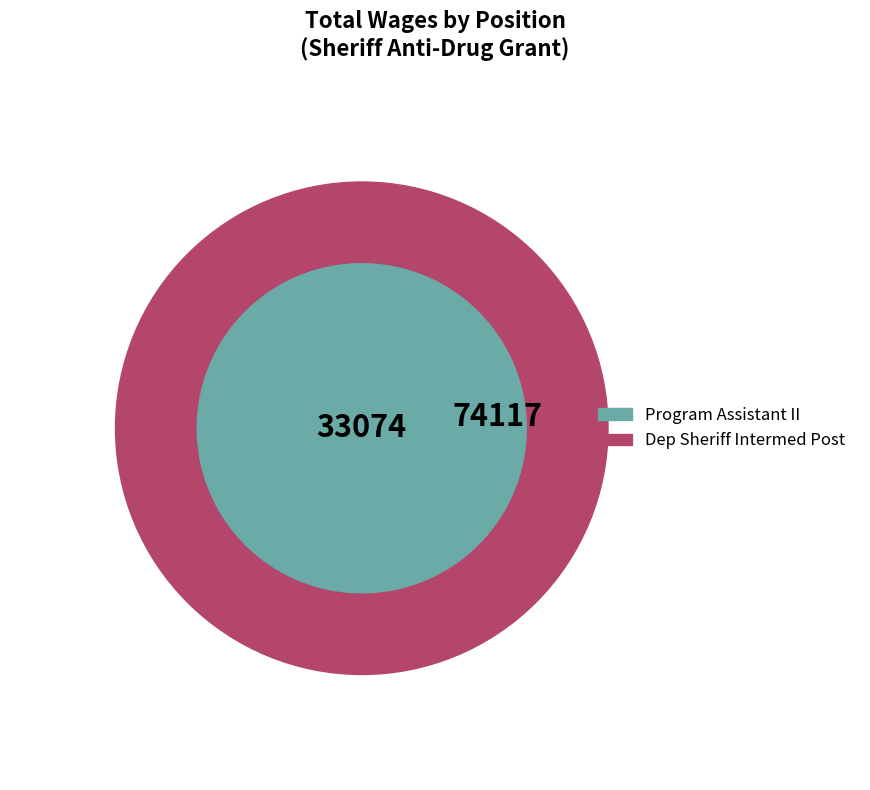

To the nearest percent, what percentage of the pie is Dep Sheriff Intermed Post?

69%